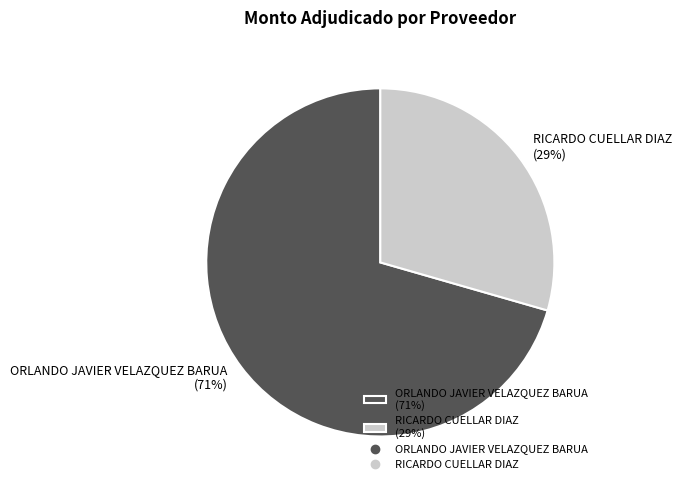

Is the sum of ORLANDO JAVIER VELAZQUEZ BARUA and RICARDO CUELLAR DIAZ greater than half?

Yes